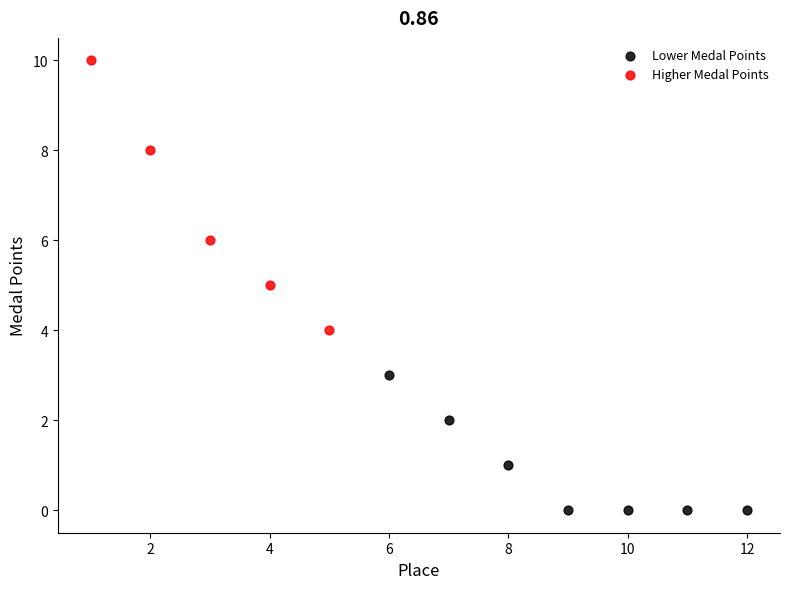

Which series contains the lowest Y value?

Lower Medal Points